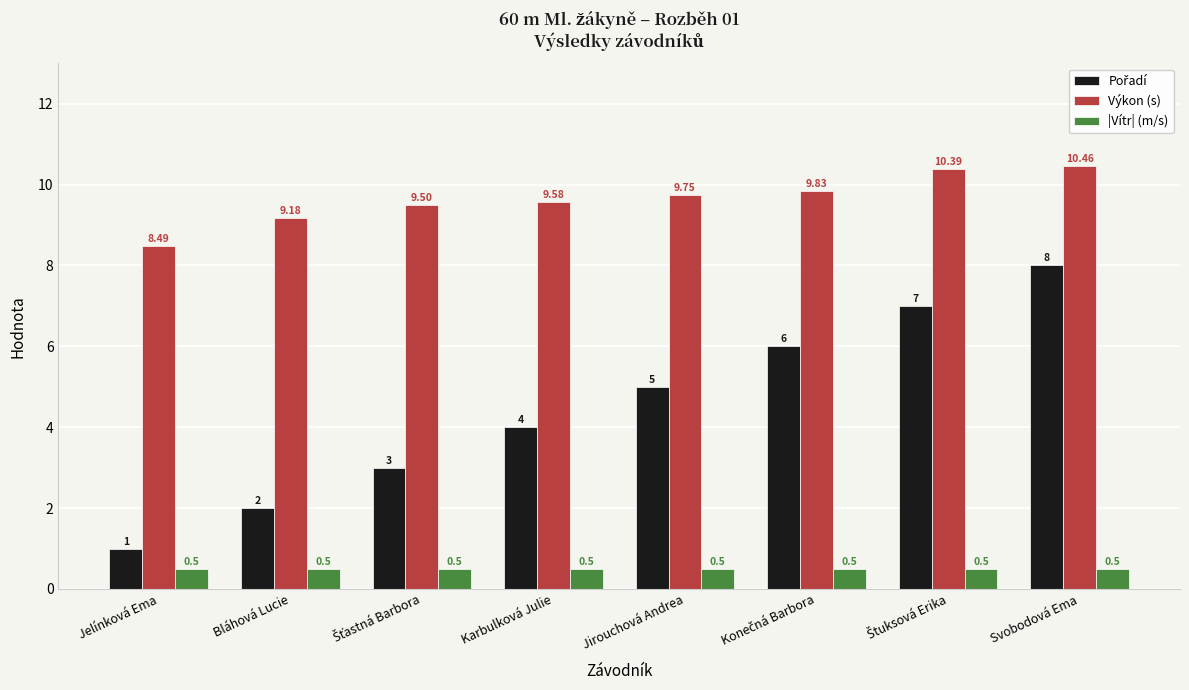

At which category is the sum across all series the highest?

Svobodová Ema